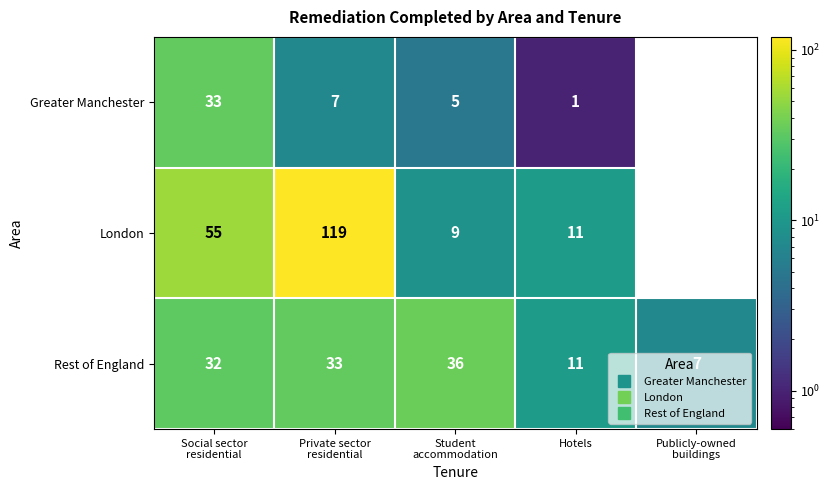

Is it true that London equals 19 at Hotels?

False